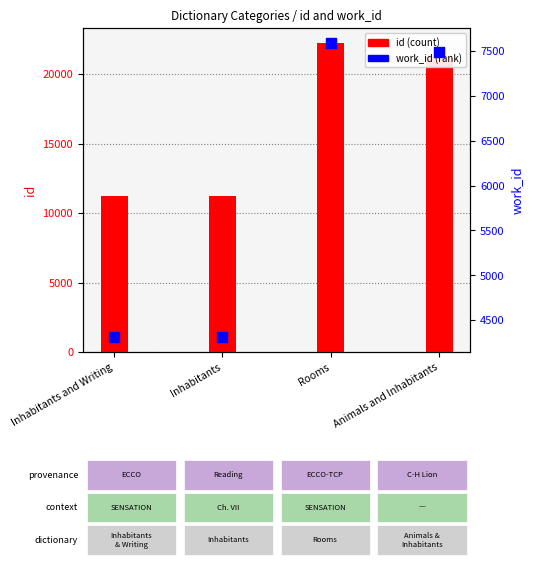

Which series reaches the maximum Y coordinate?

id